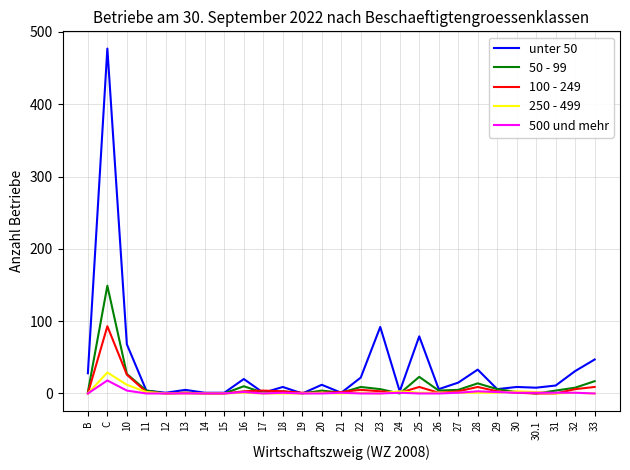

True or false: 500 und mehr has more than 2 points higher than both neighbors.

True